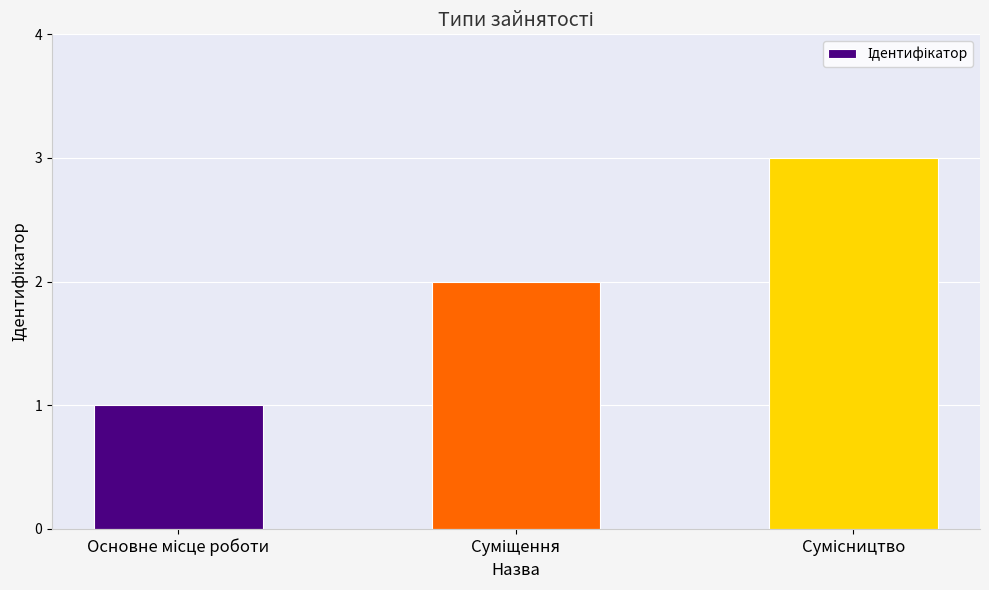

What is the sum of all values?

6